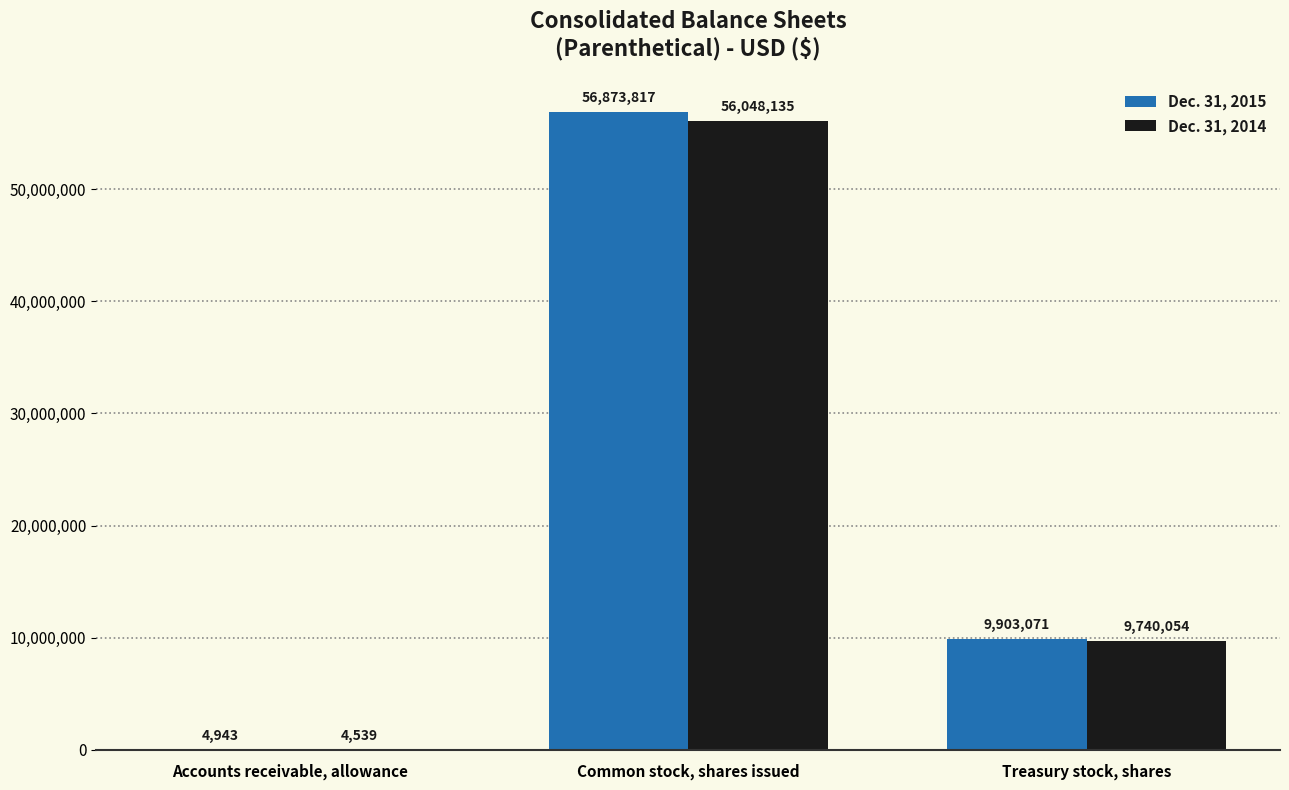

Where does the Dec. 31, 2014 series first go above 9740054?

Common stock, shares issued